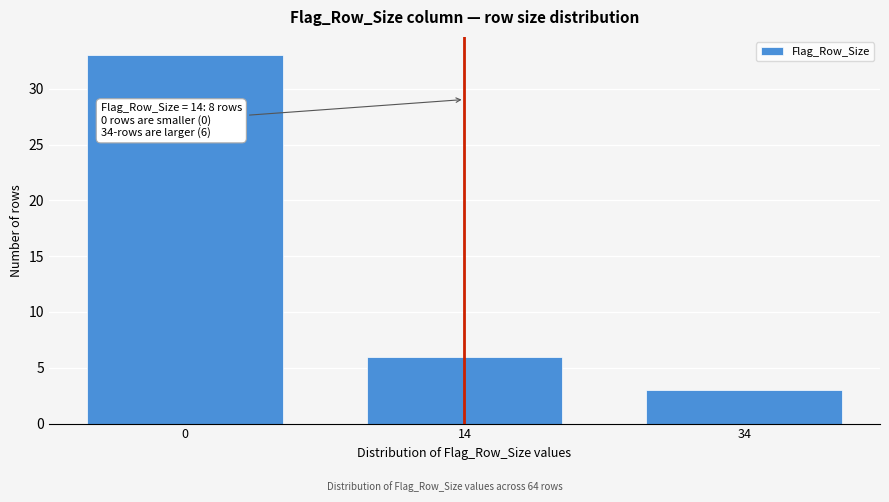

Reading right to left, extract all data points from this chart.

3	6	33